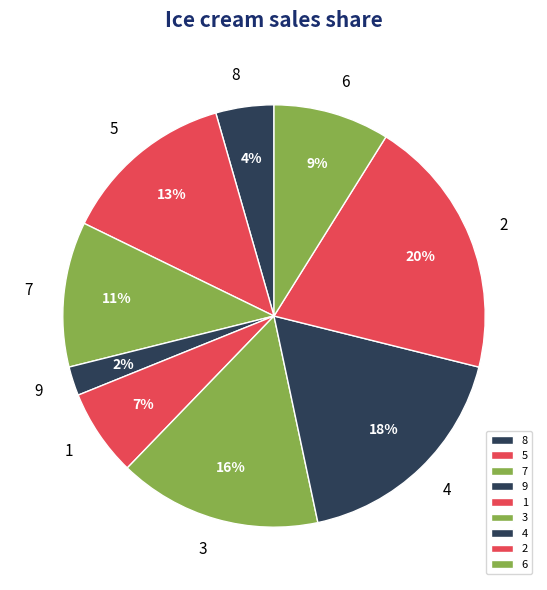

What is the ratio of the value at 2 to the value at 6?

2.2